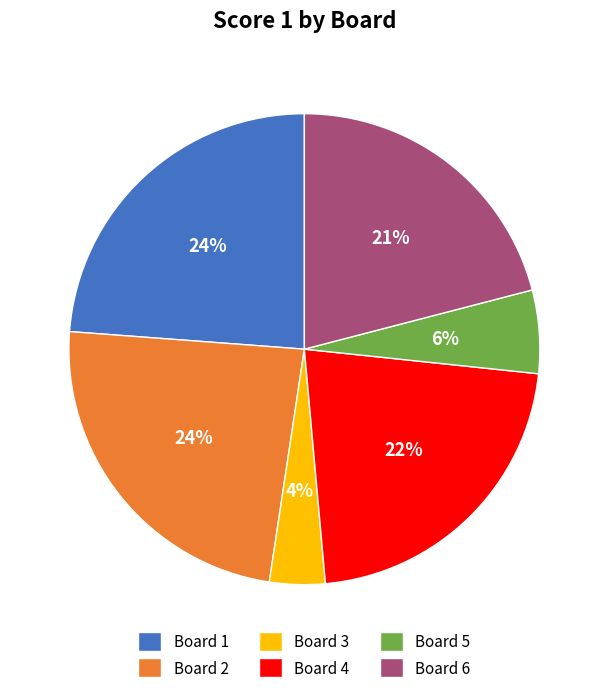

To the nearest percent, what is the difference between the Board 4 and Board 5 slice percentages?

16%